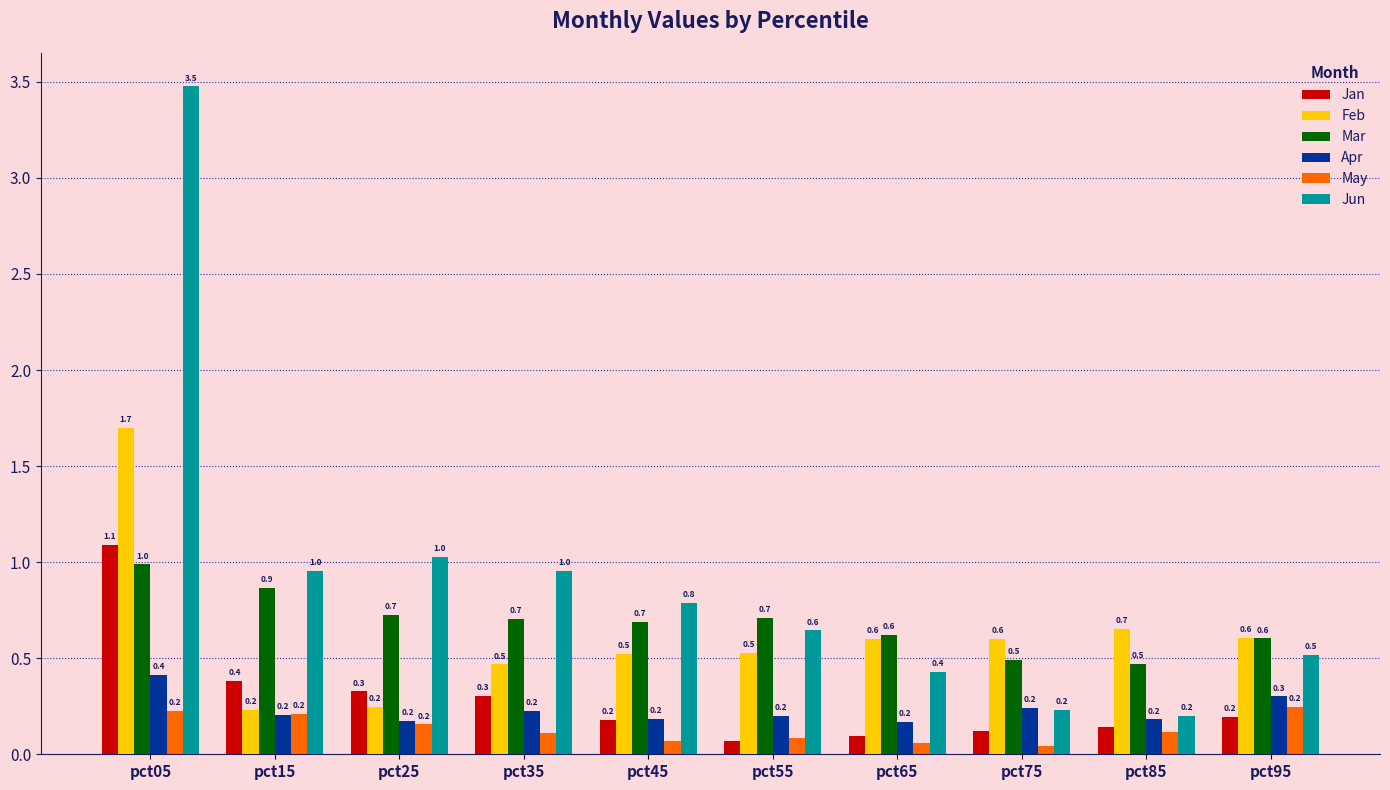

The value of Jun at pct05 is 3.5. True or false?

True